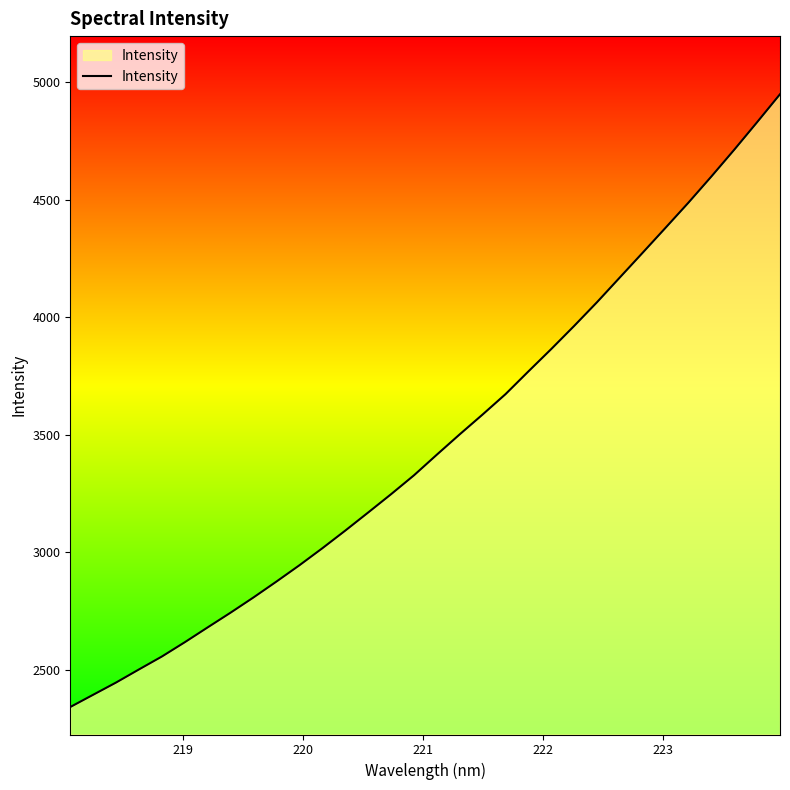

What is the smallest value displayed?

2340.8